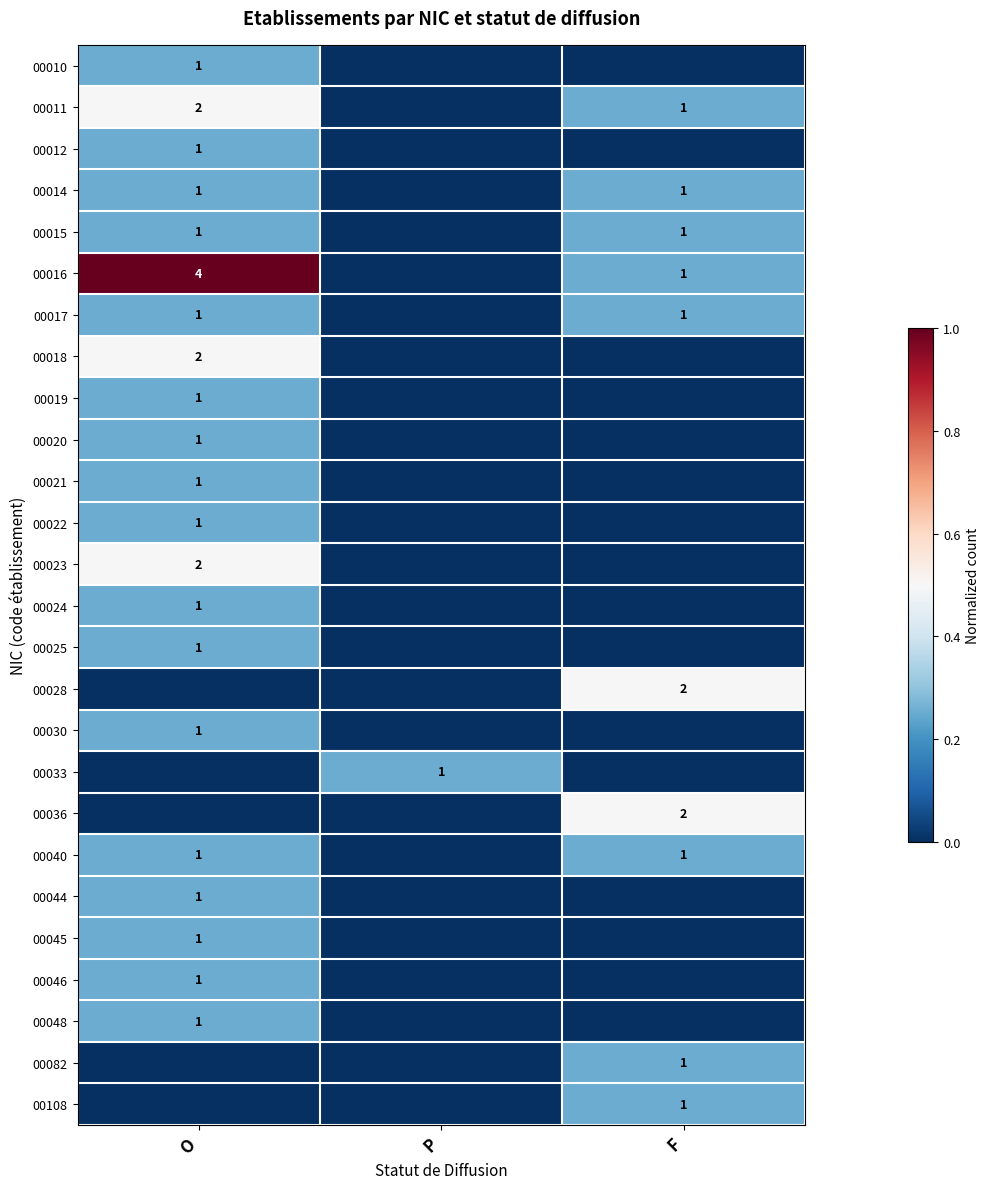

Which category has the highest value across all series?

O